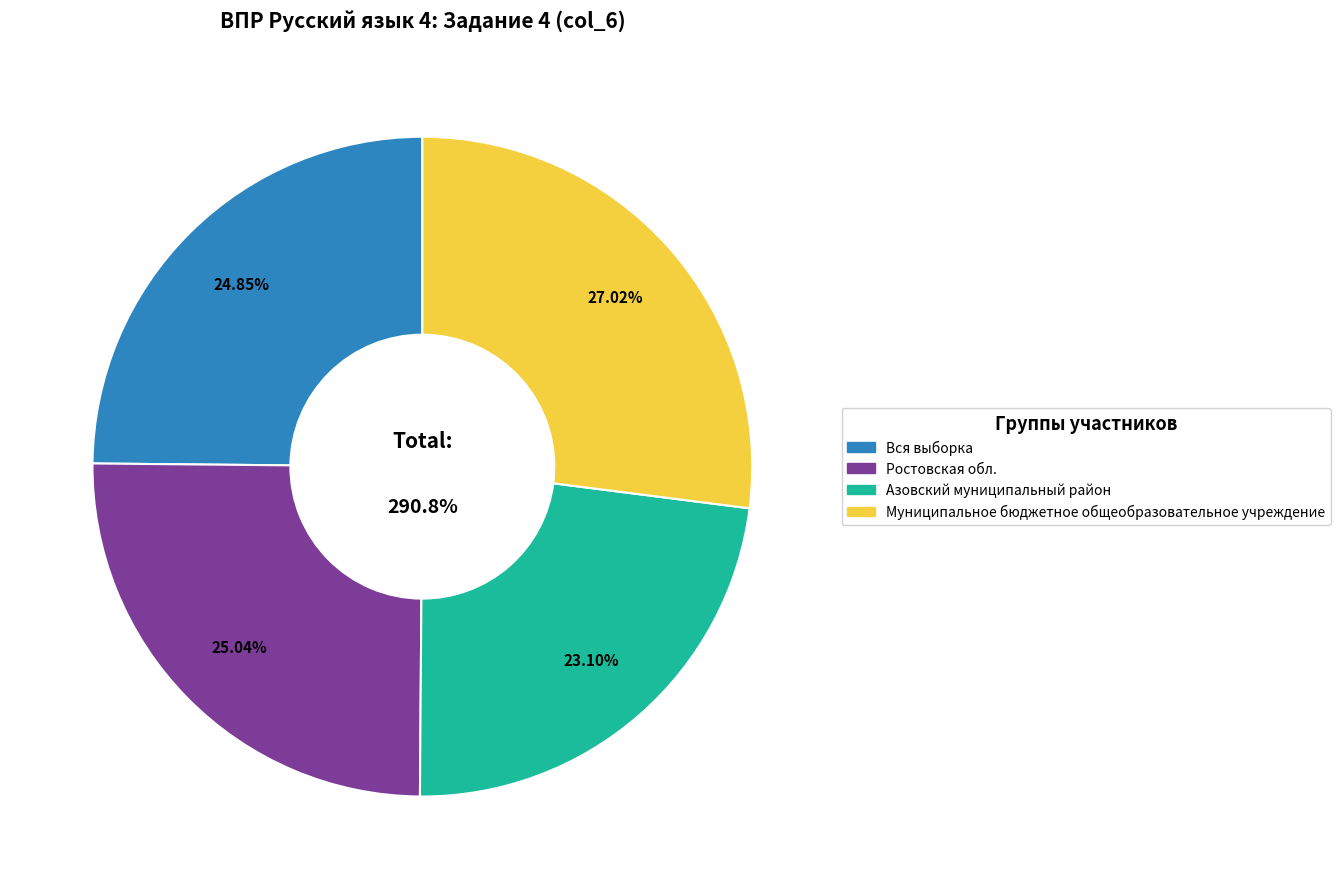

What percentage is the Ростовская обл. slice, to the nearest percent?

25%